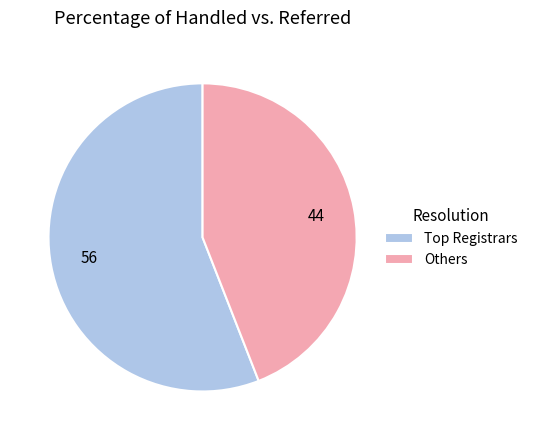

Which category accounts for the majority?

Top Registrars